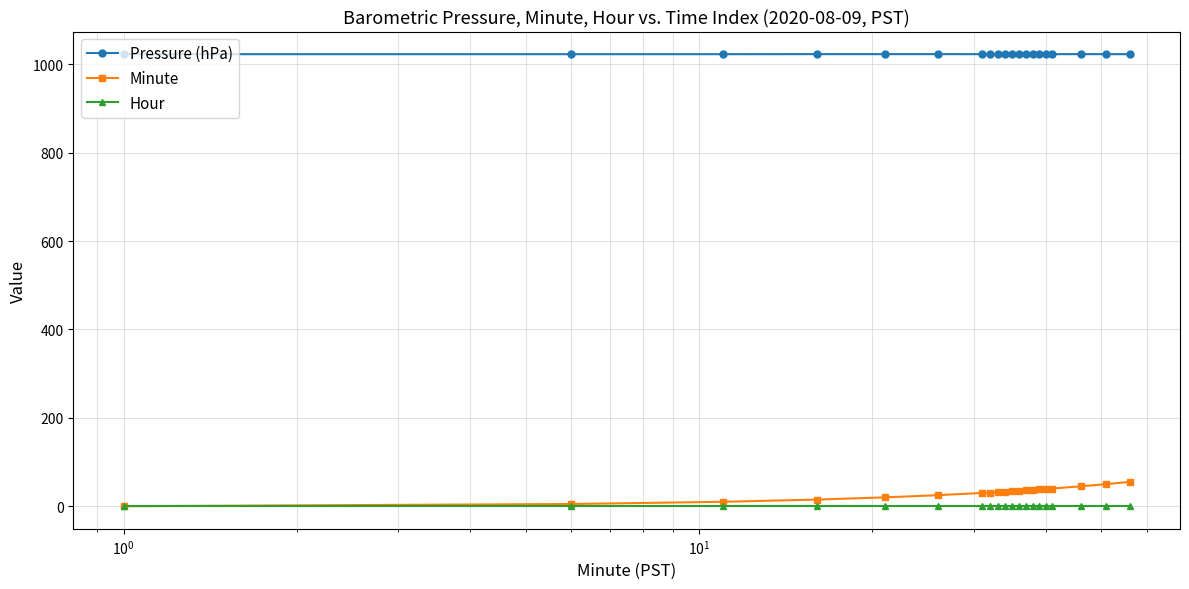

What is the maximum value shown in the chart?

1022.9